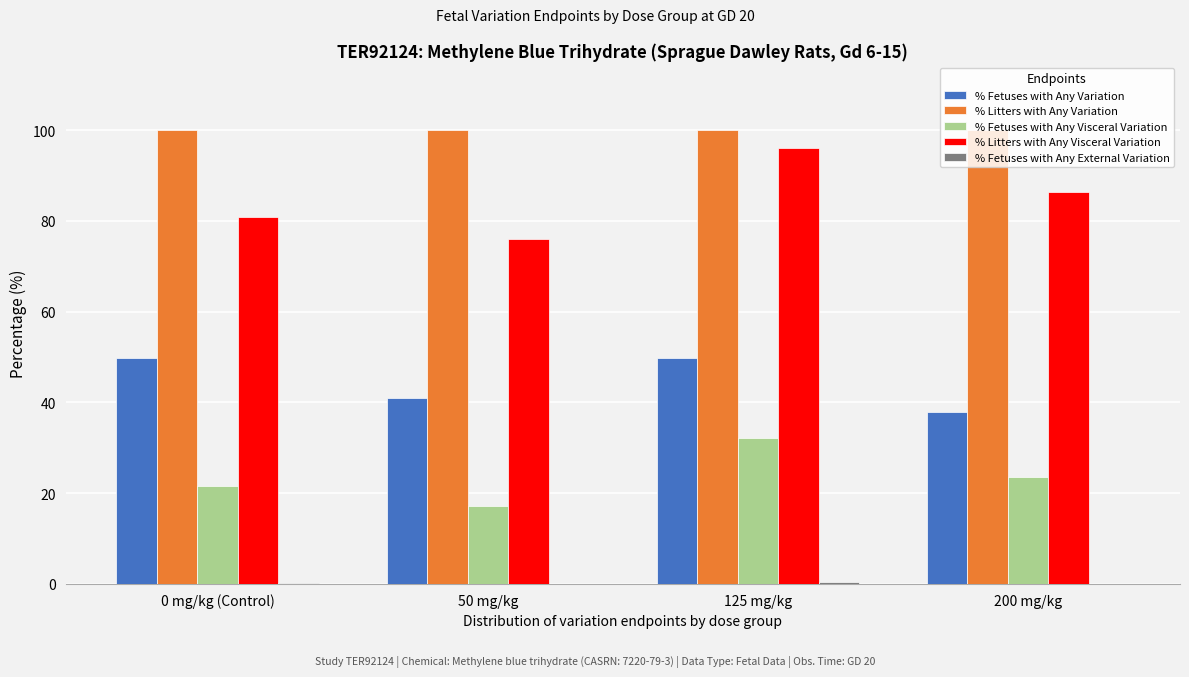

What is the maximum value shown in the chart?

100.0